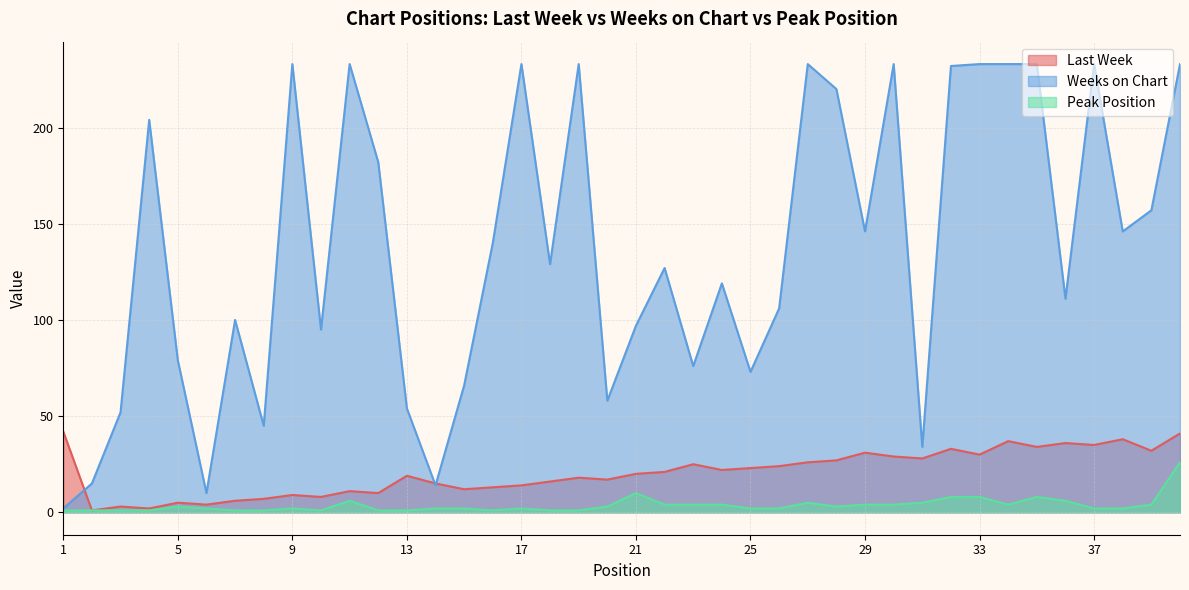

At which category does Weeks on Chart reach its first local peak?

4